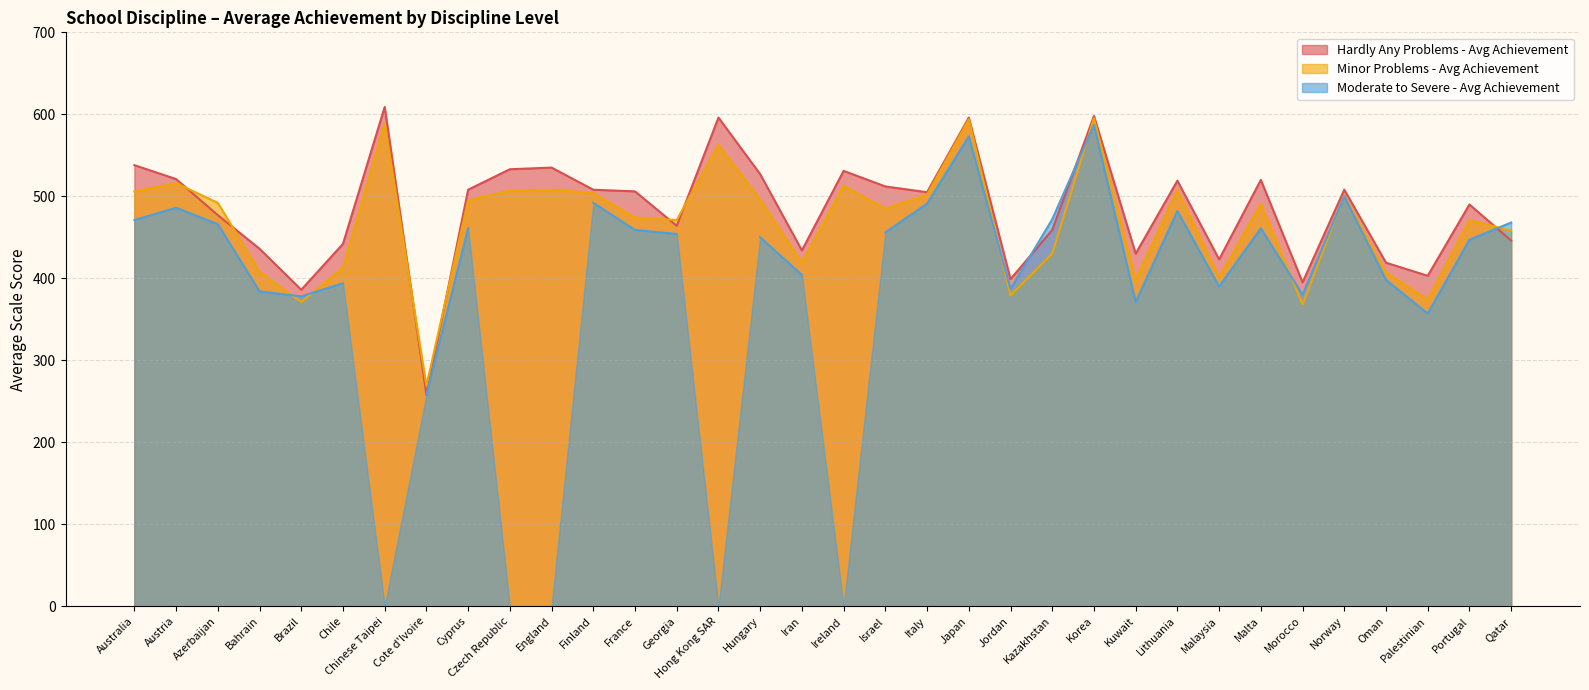

What is the minimum value for Minor Problems - Avg Achievement?

269